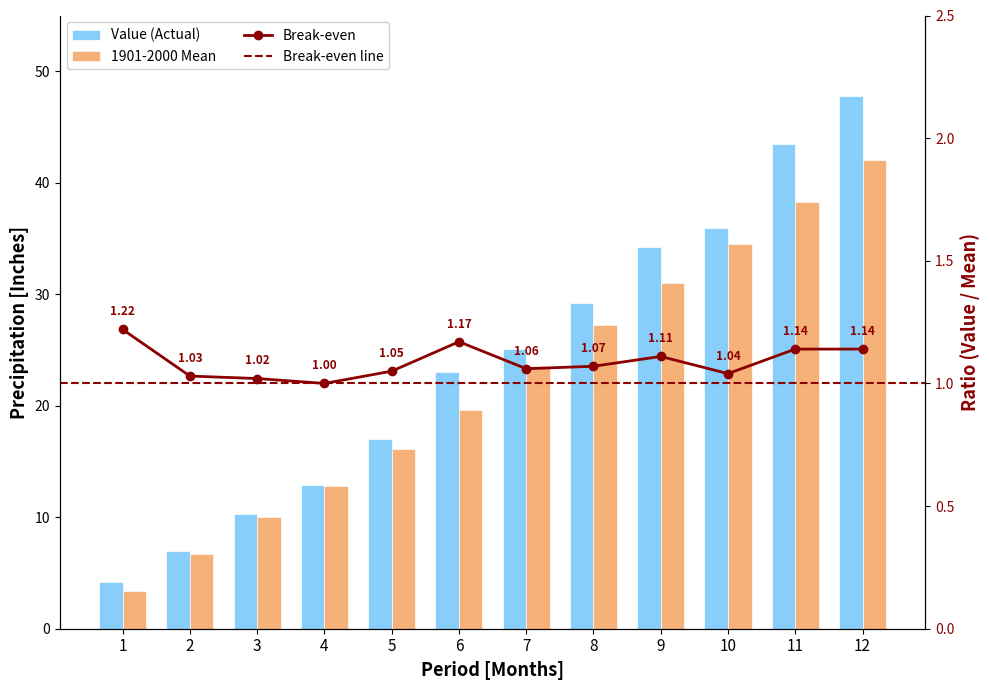

Is it true that Value equals 7.3 at 1?

False